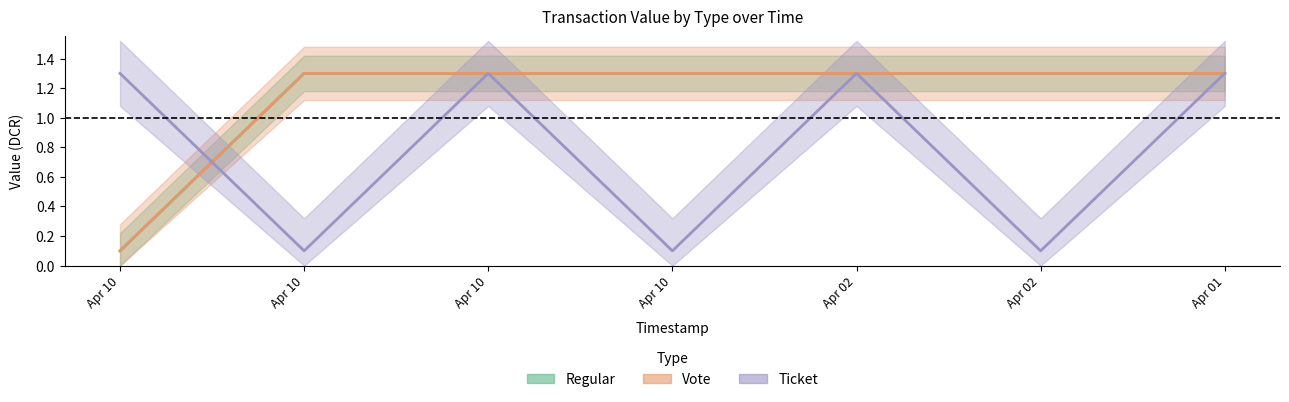

Between Apr 10 and Apr 02, which series saw the biggest shift?

Ticket_value